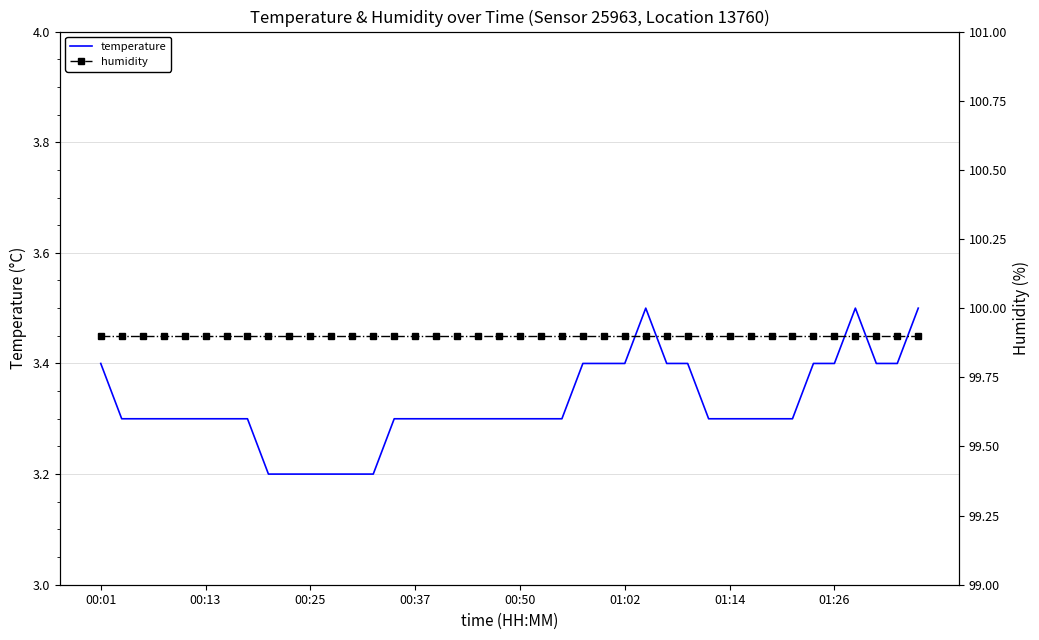

Which series has the largest range (max minus min)?

temperature